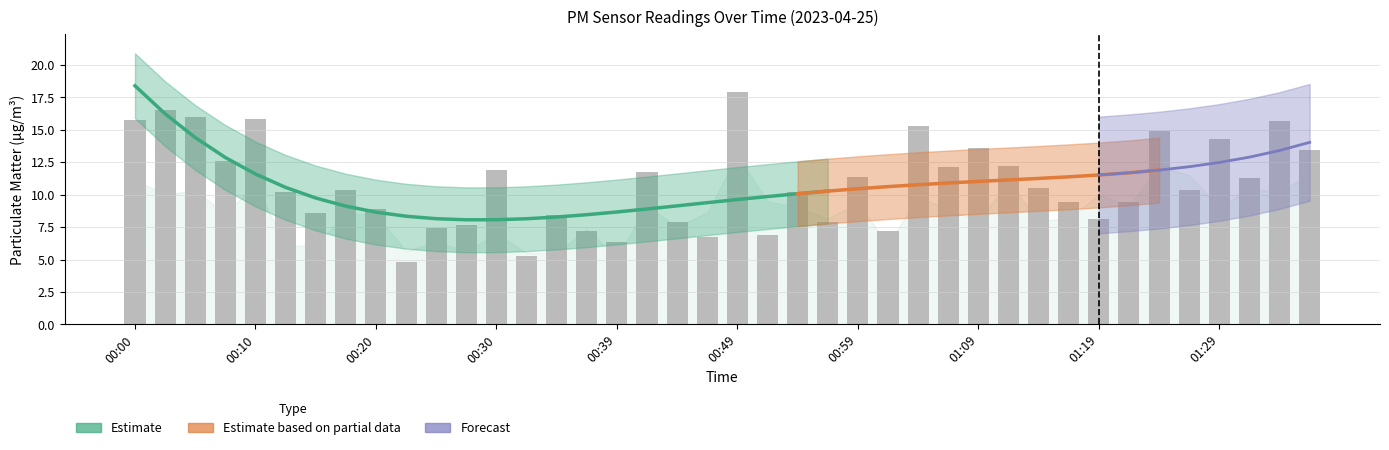

Does the chart contain stacked bars?

No